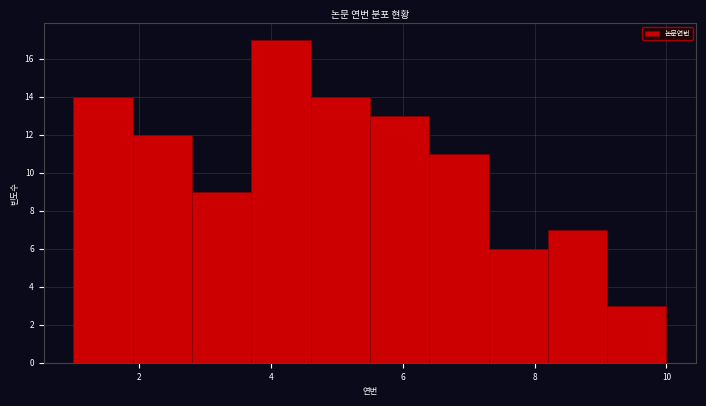

Over which range of the x-axis is the bar tallest?

3.7 to 4.6